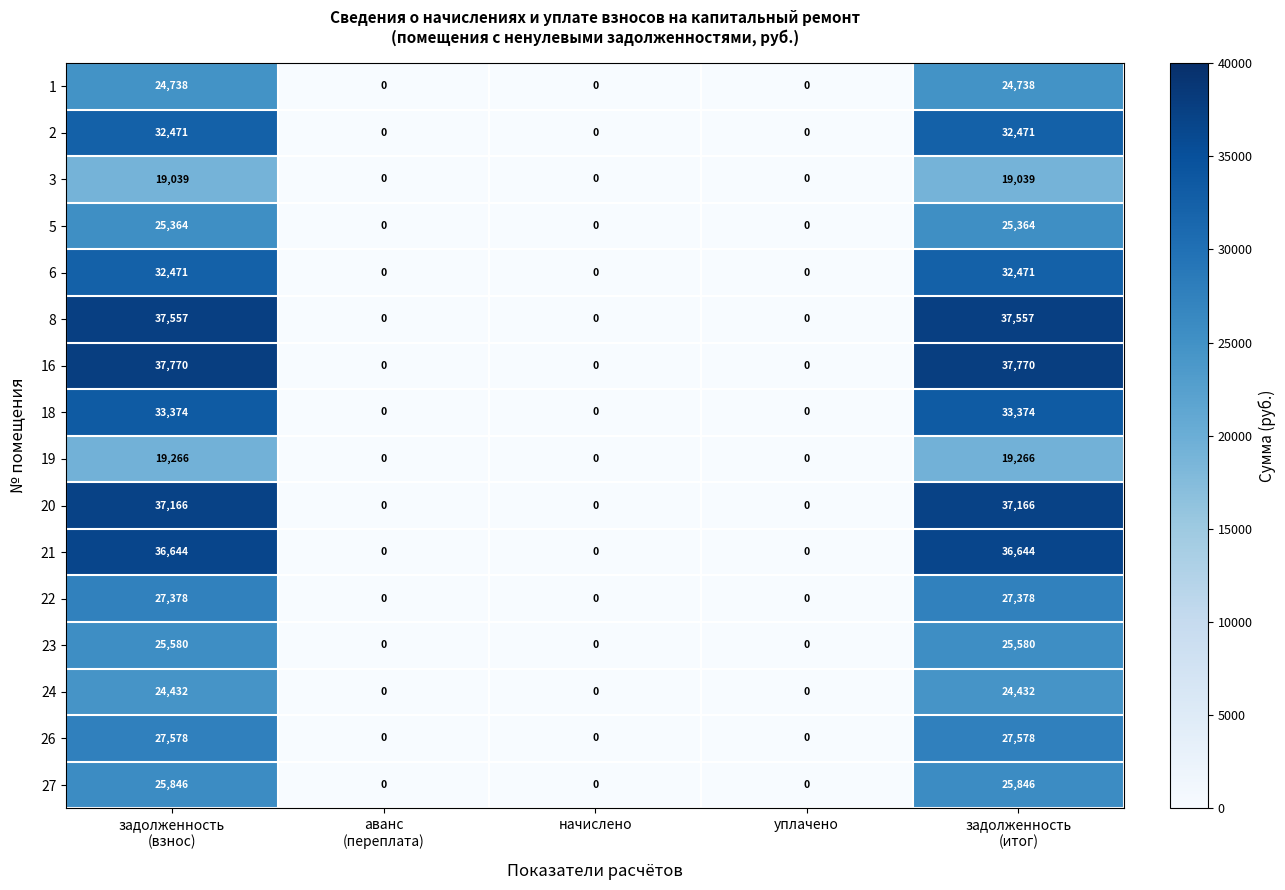

What is the average value of the 20 series?

14866